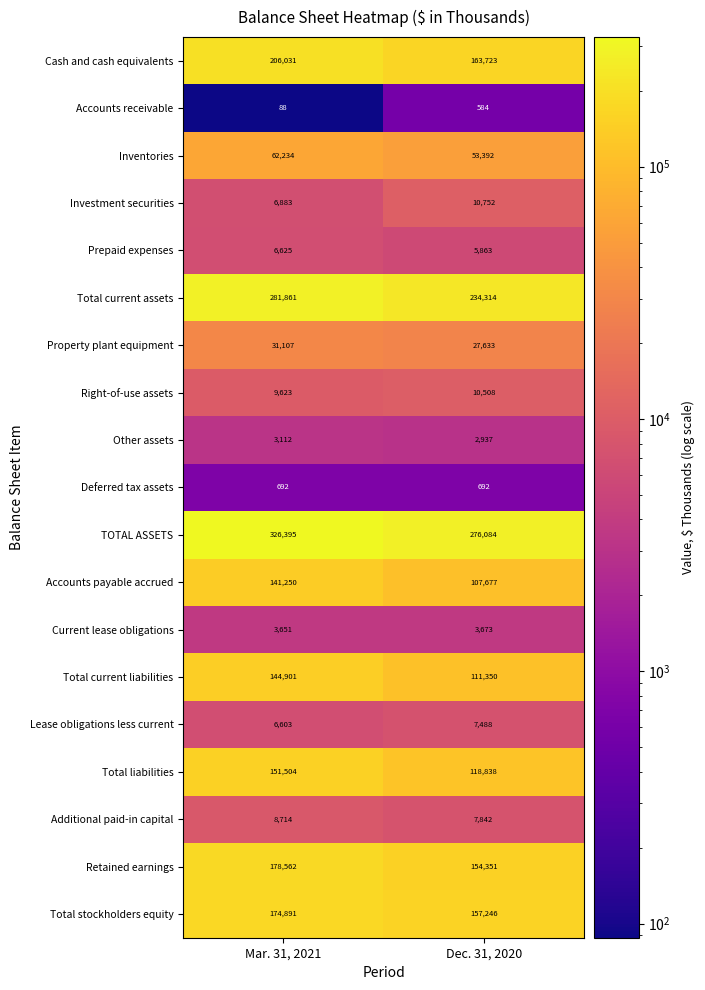

What is the spread (max minus min) of values at Mar. 31, 2021?

326307